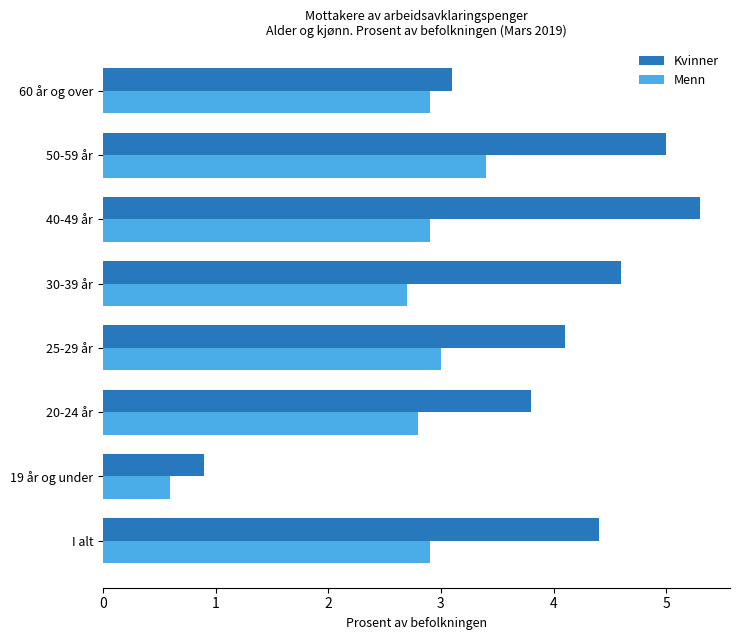

List the series in order of their overall mean, highest first.

Kvinner, Menn